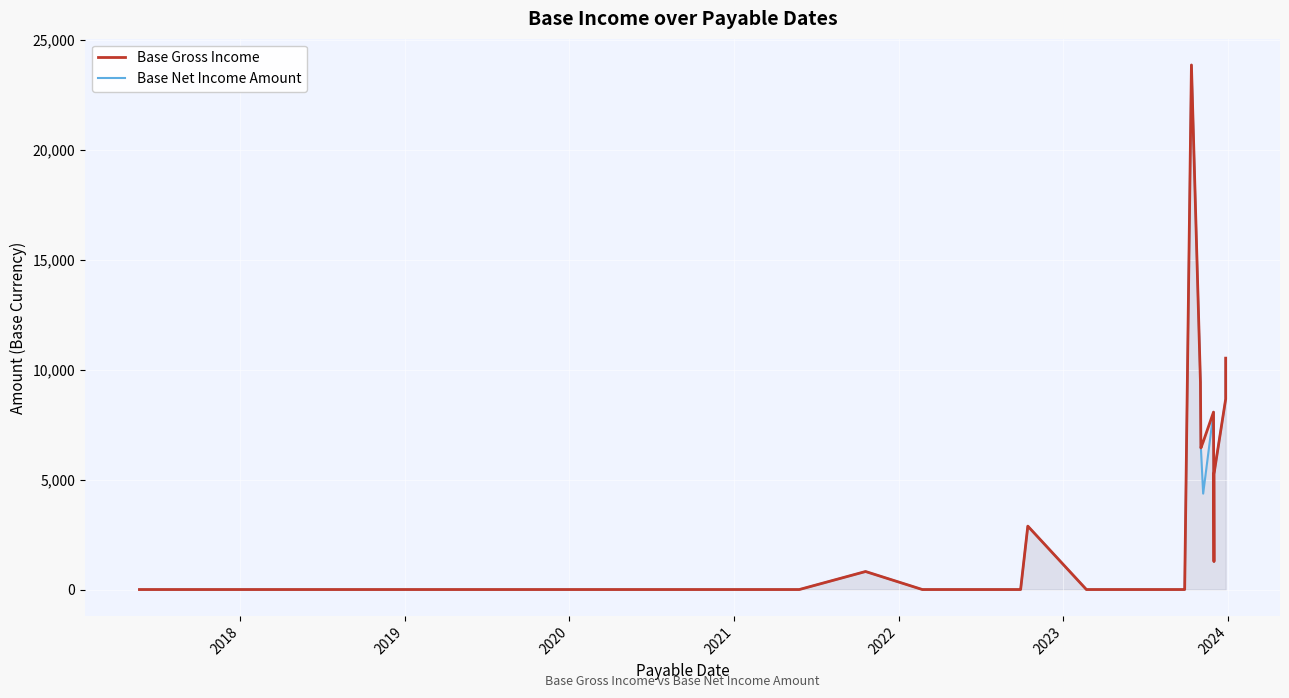

True or false: Base Gross Income has more than 1 interior local peaks.

True